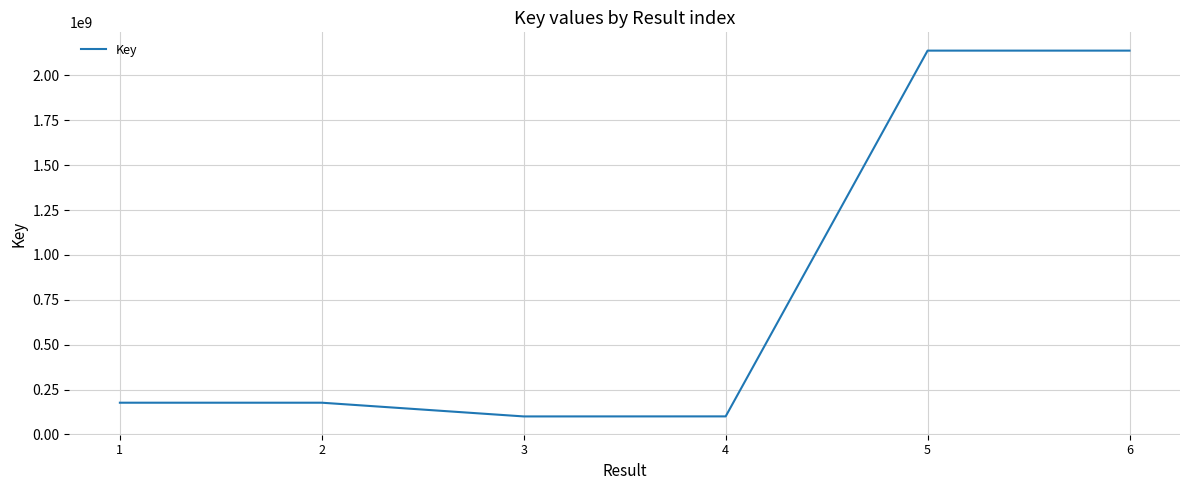

What is the change in value from 1 to 6?

+1960841779